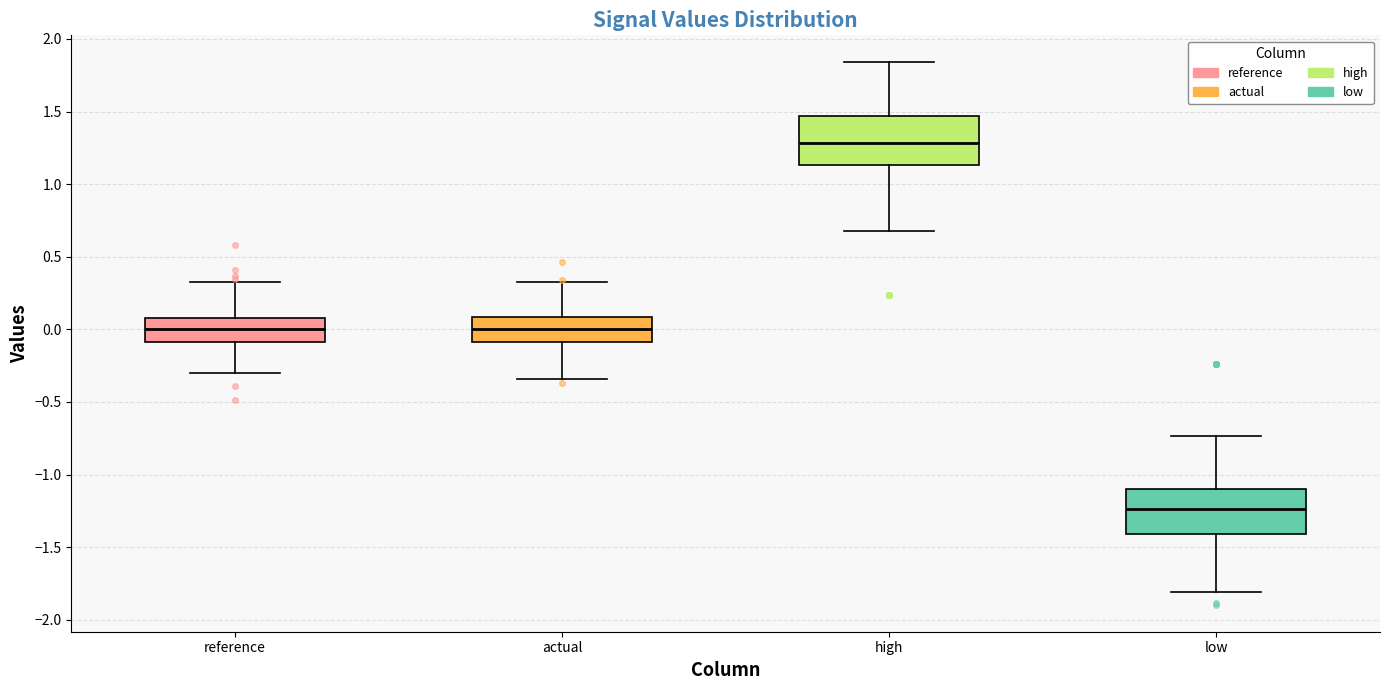

Which box has the lowest median line?

low